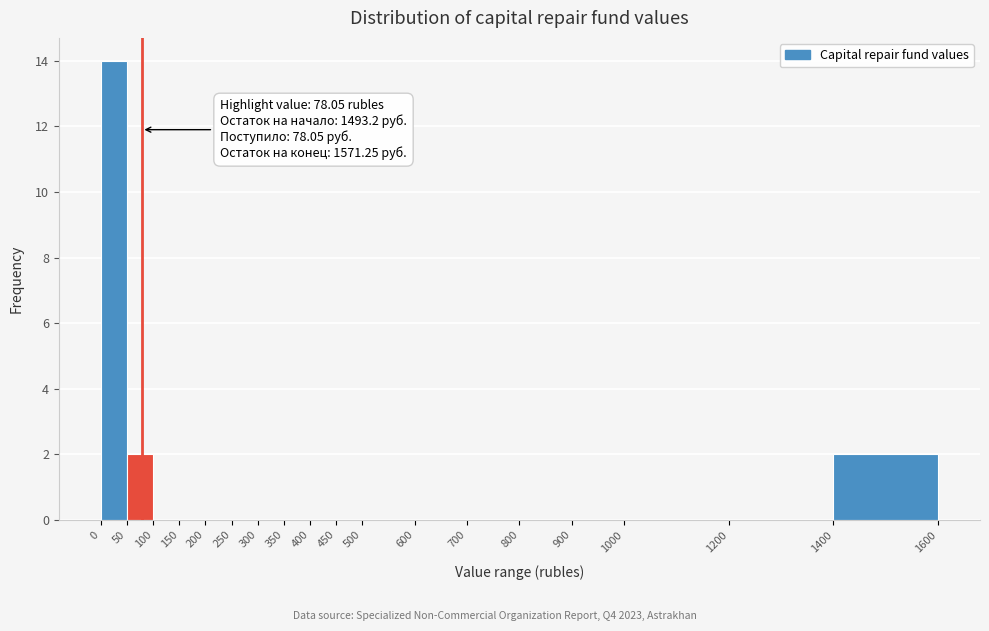

Which range on the x-axis has the tallest bar?

0 to 50